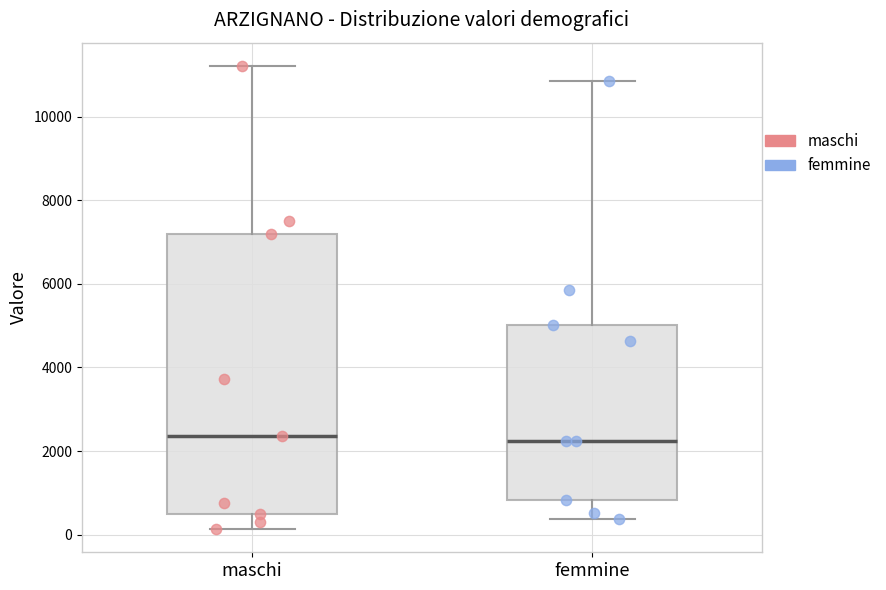

Reading left to right, read every box against the y-axis: the position of its median line, the range the box covers, and the ends of its whiskers. The values are not printed on the chart, so give them approximately, as read against the axis.

maschi: median 2400, box 400 to 7200, whiskers 200 to 11200
femmine: median 2200, box 800 to 5000, whiskers 400 to 10800